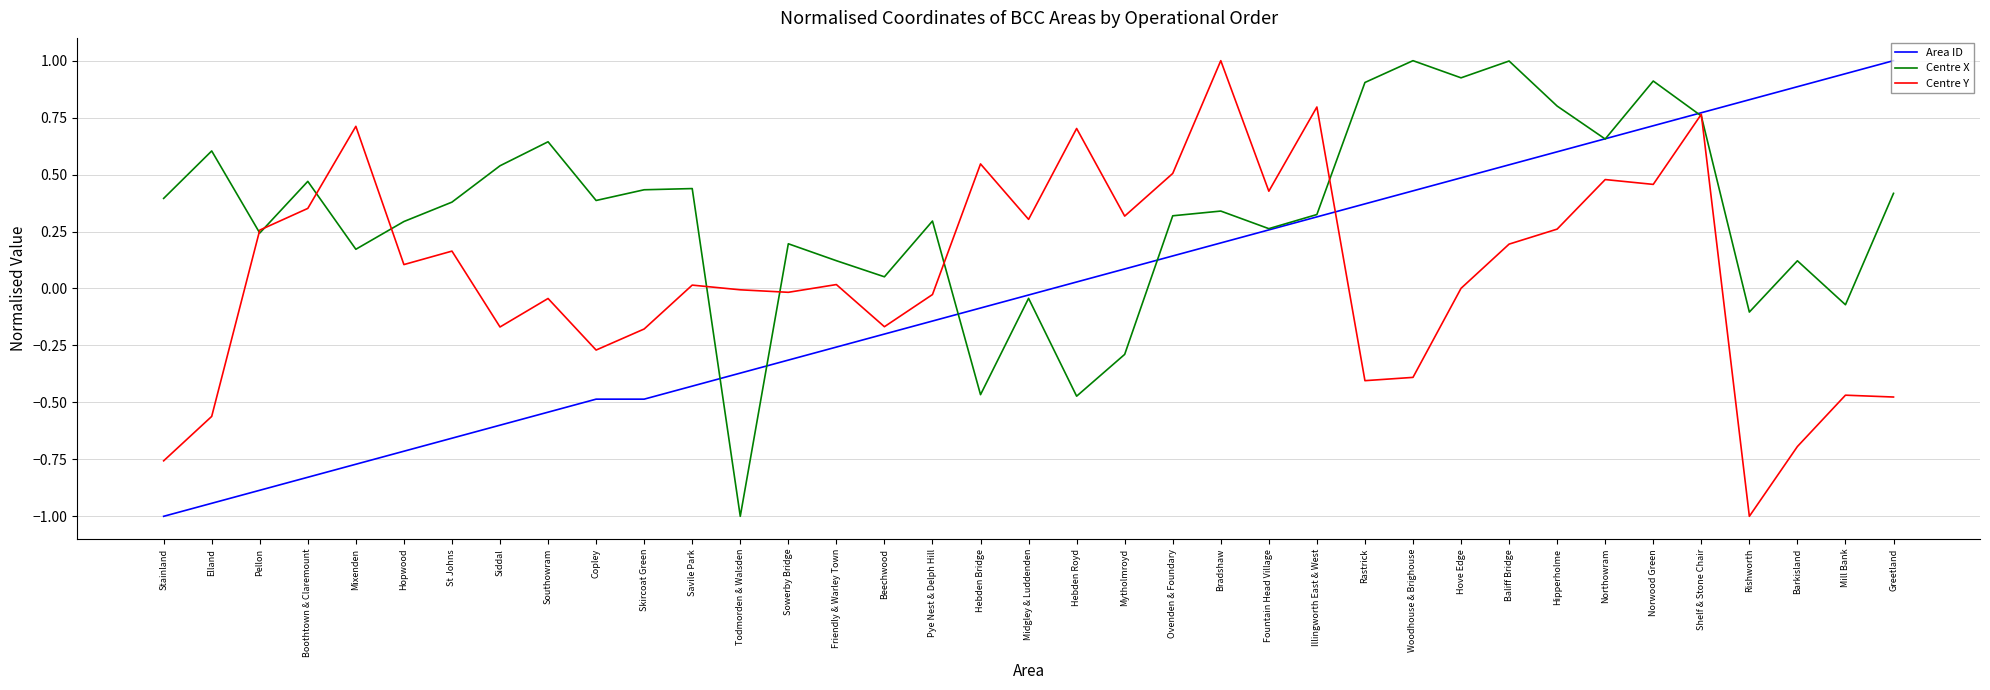

What is the minimum value for Centre X?

-1.0